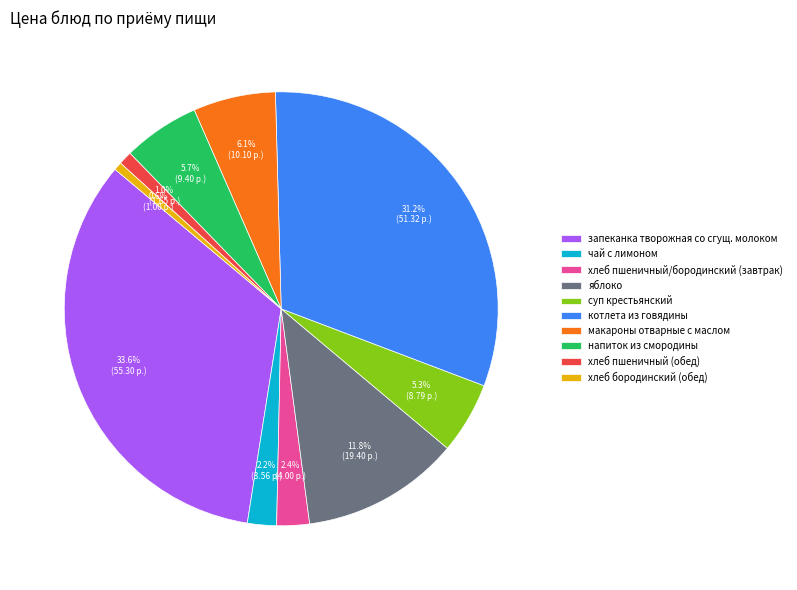

Is there any slice that represents more than half of the pie?

No